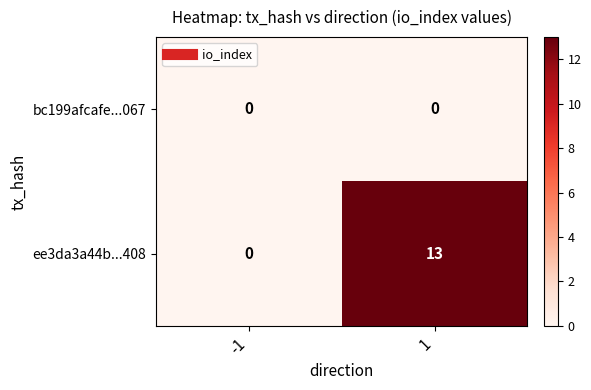

What is the total value across all series at 1?

13